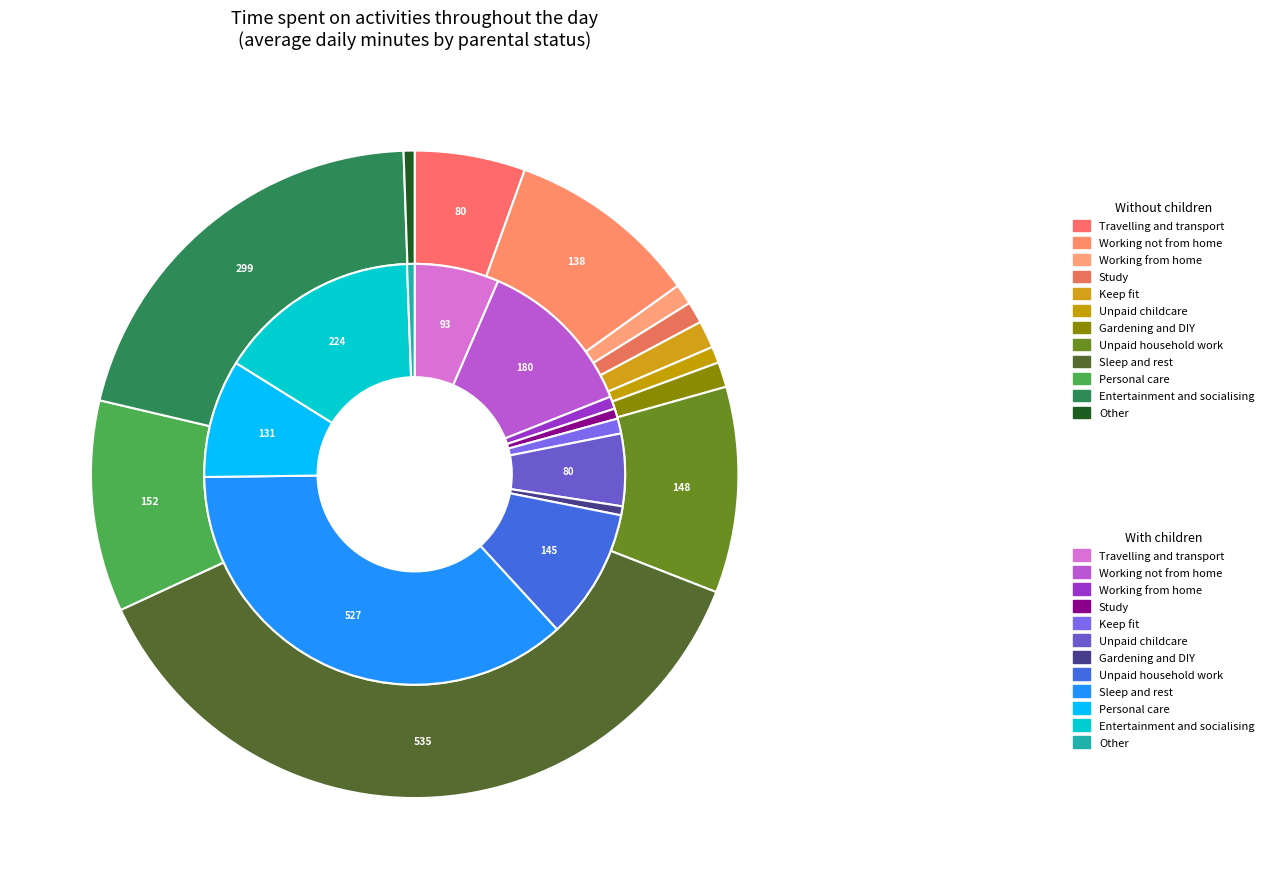

To the nearest percent, what is the difference between the largest and smallest slice percentages?

36%